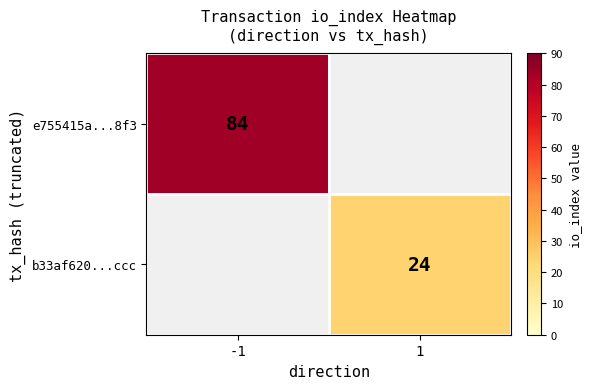

At how many categories does at least one series exceed 40?

1